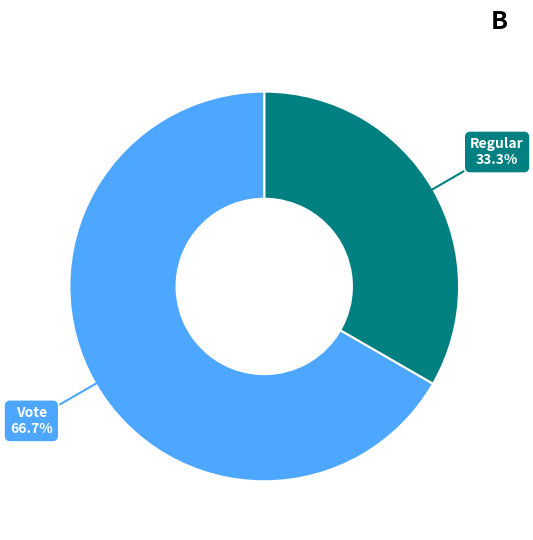

Does any single category account for the majority?

Yes